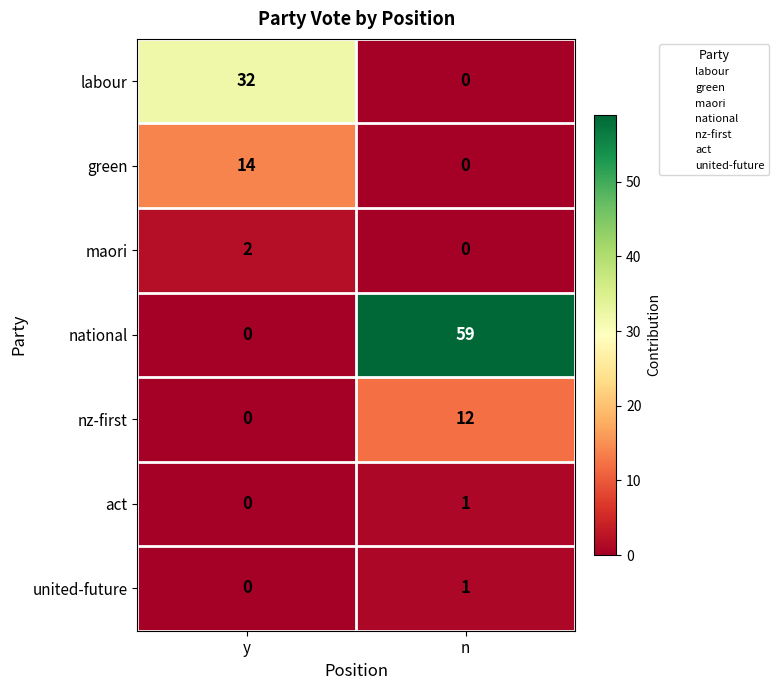

At how many categories does at least one series exceed 33?

1